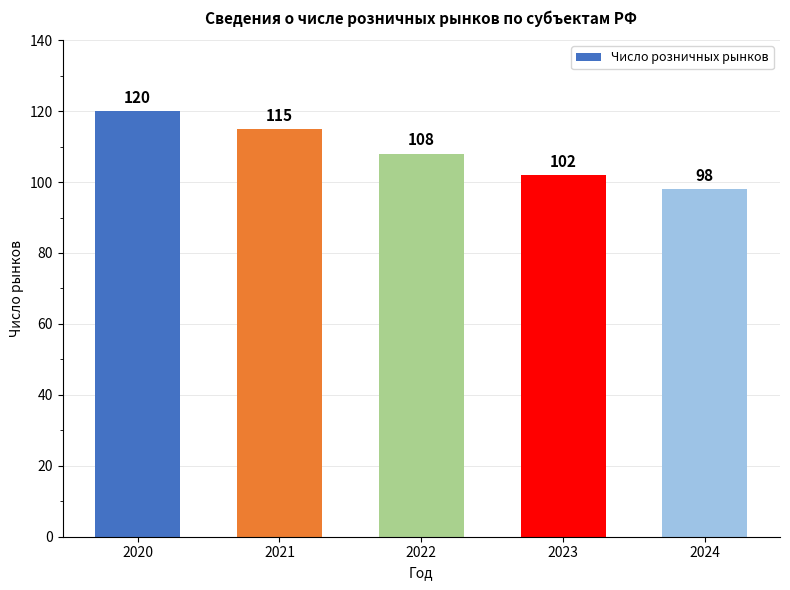

Reading right to left, what are all the values shown in this chart?

2024=98	2023=102	2022=108	2021=115	2020=120